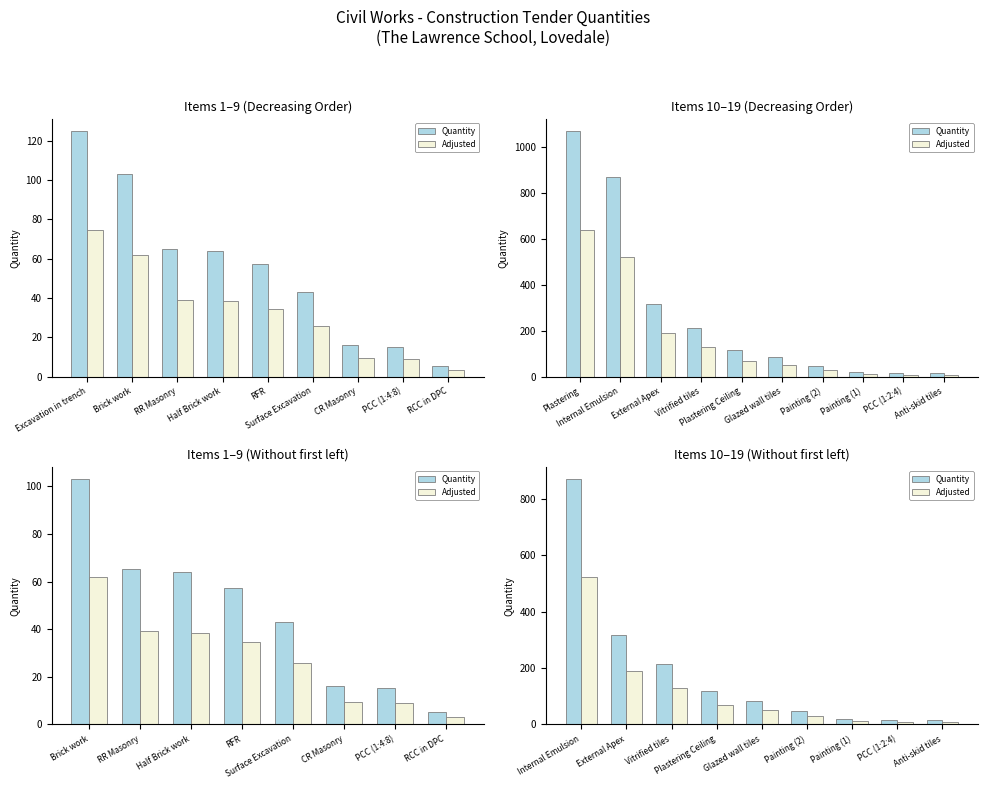

List the series in order of their overall mean, lowest first.

Adjusted, Quantity